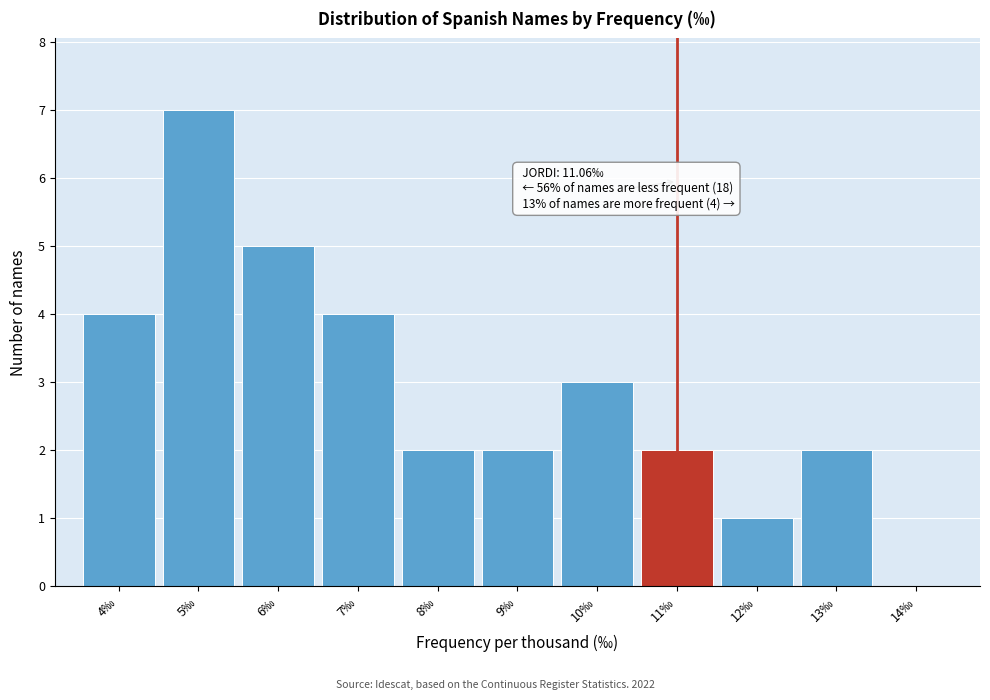

Reading left to right, what are all the values shown in this chart?

4‰=4	5‰=7	6‰=5	7‰=4	8‰=2	9‰=2	10‰=3	11‰=2	12‰=1	13‰=2	14‰=0